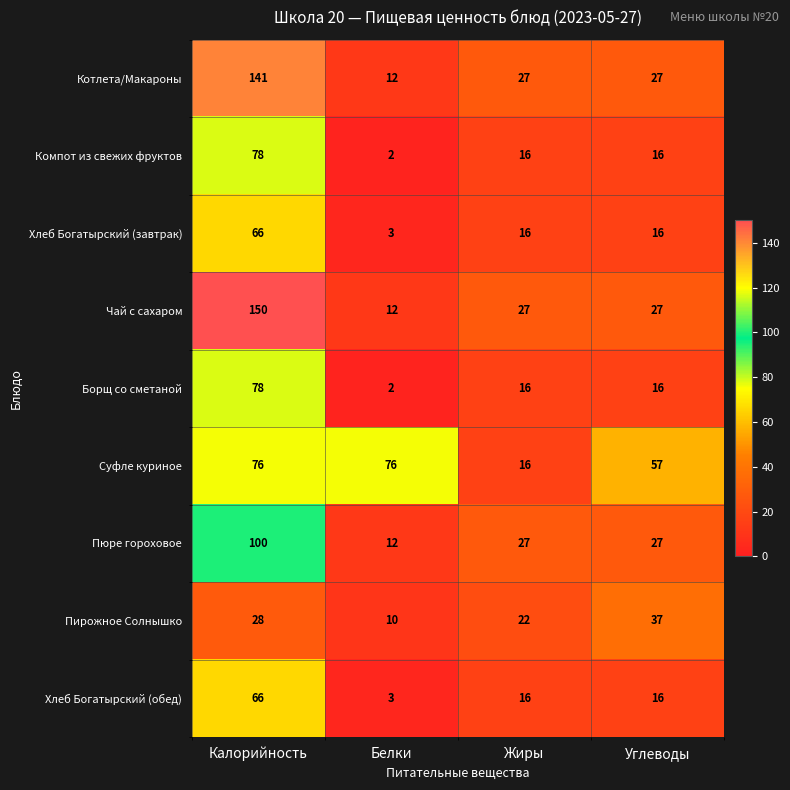

What is the difference between the maximum and minimum values in the Пюре гороховое series?

88